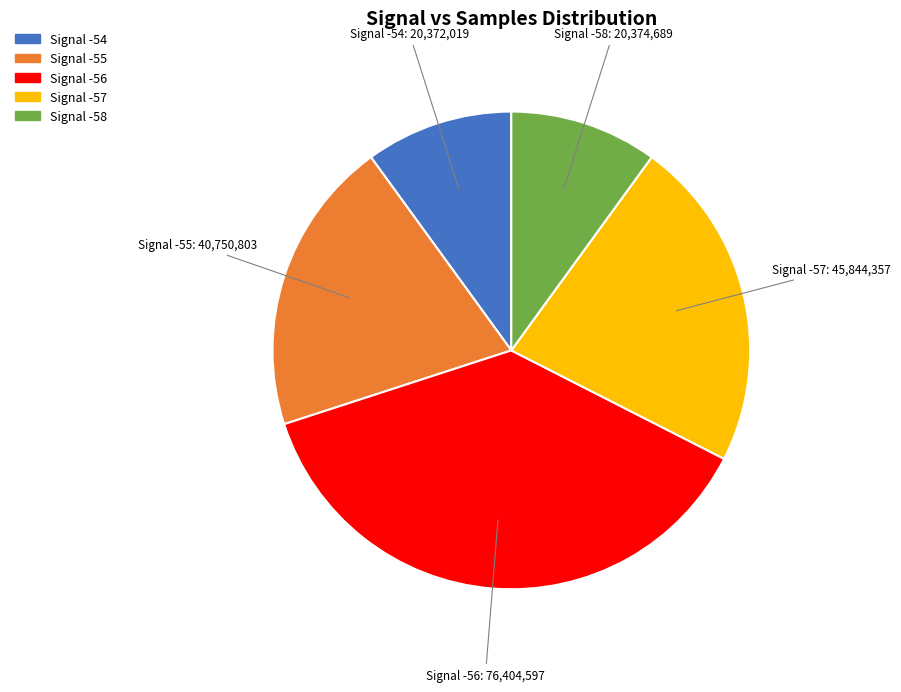

Is there a majority slice in this chart?

No